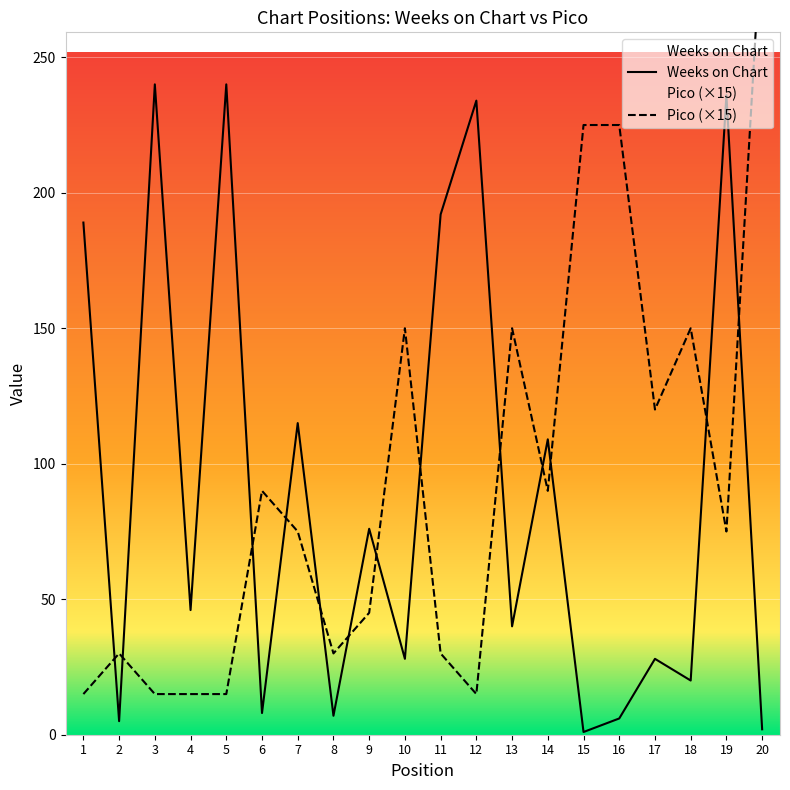

Is it true that Pico equals 150 at 10?

True